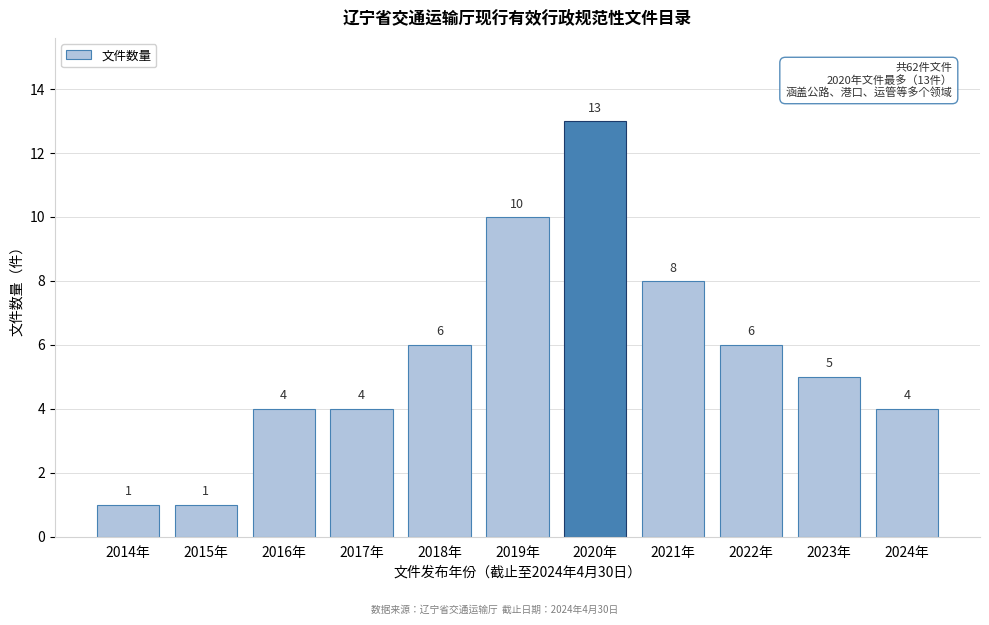

Reading right to left, extract all data points from this chart.

2024年=4	2023年=5	2022年=6	2021年=8	2020年=13	2019年=10	2018年=6	2017年=4	2016年=4	2015年=1	2014年=1